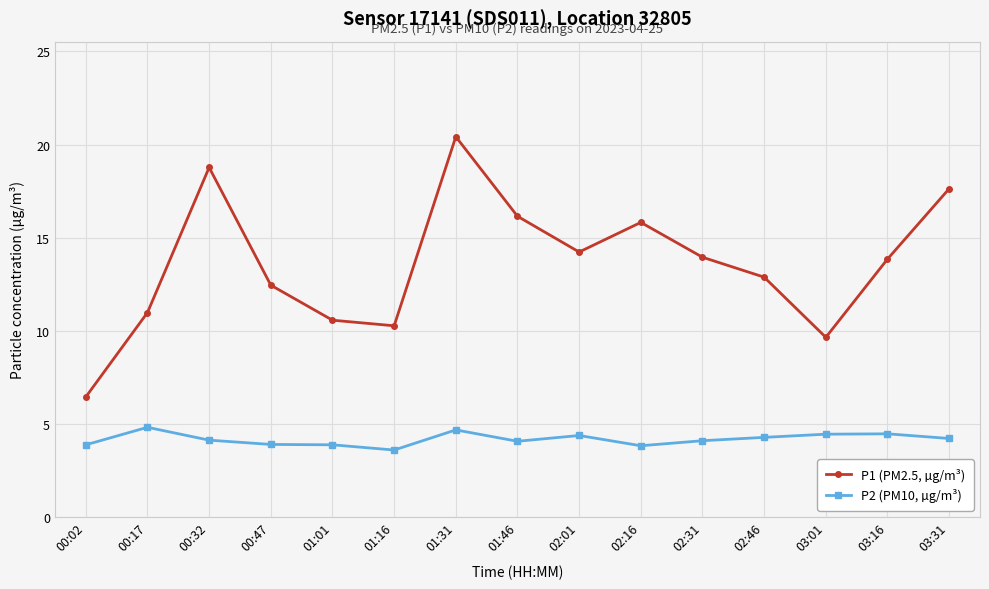

Between 01:31 and 03:16, which series saw the biggest shift?

P1 (PM2.5, µg/m³)